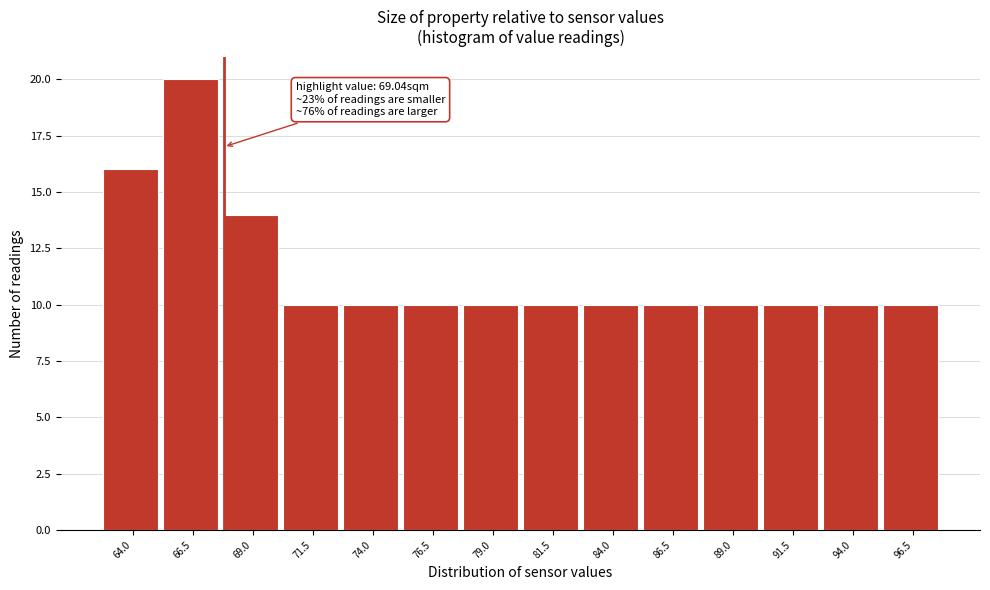

Reading left to right, what are all the values shown in this chart?

16	20	14	10	10	10	10	10	10	10	10	10	10	10